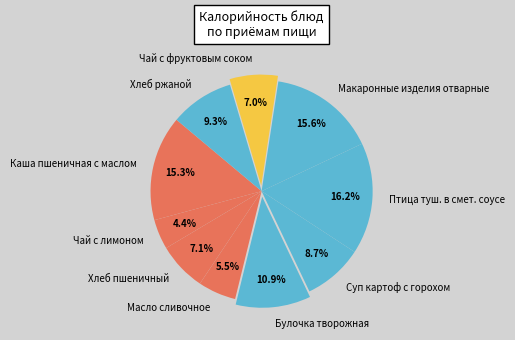

To the nearest percent, what portion does Суп картоф с горохом represent?

9%